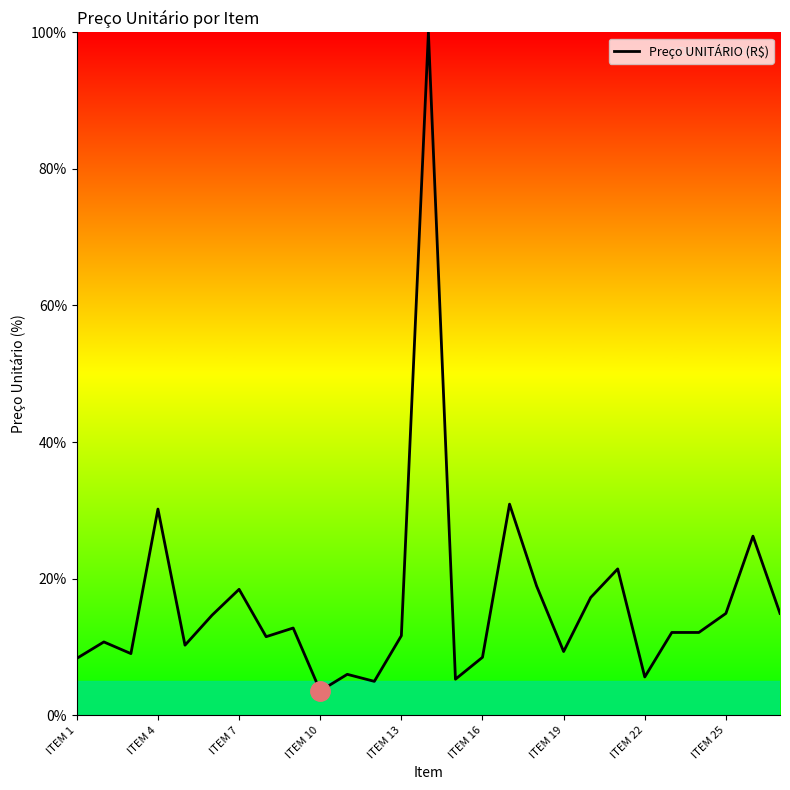

What is the difference between the maximum and minimum values?

96.5